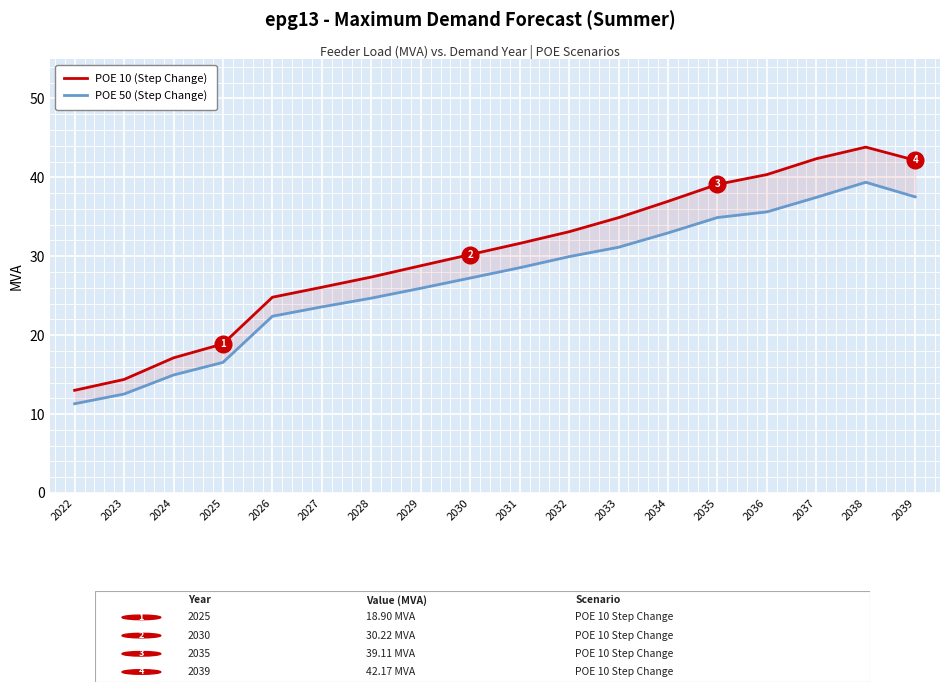

What is the spread (max minus min) of values at 2028?

2.7